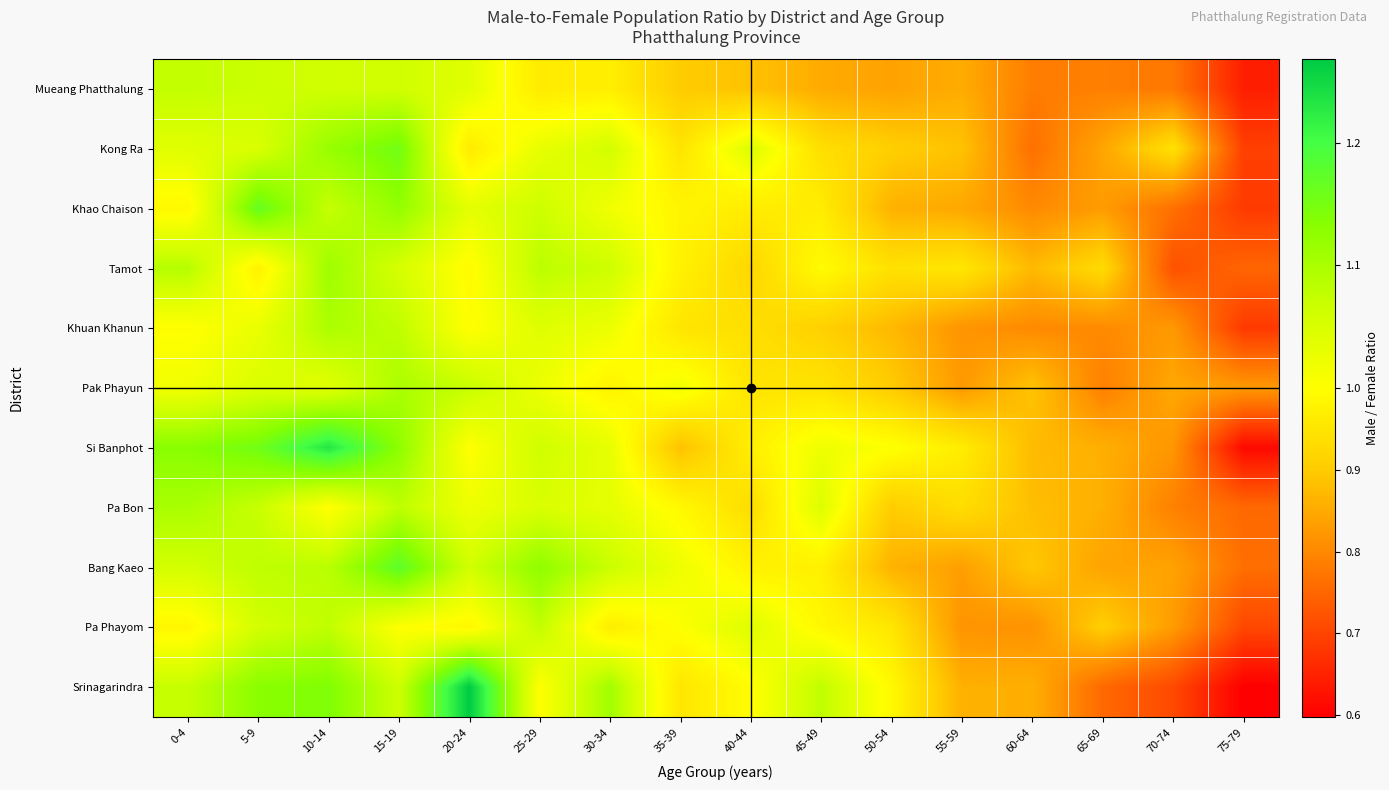

Which has a higher value, 55-59 or 35-39?

35-39